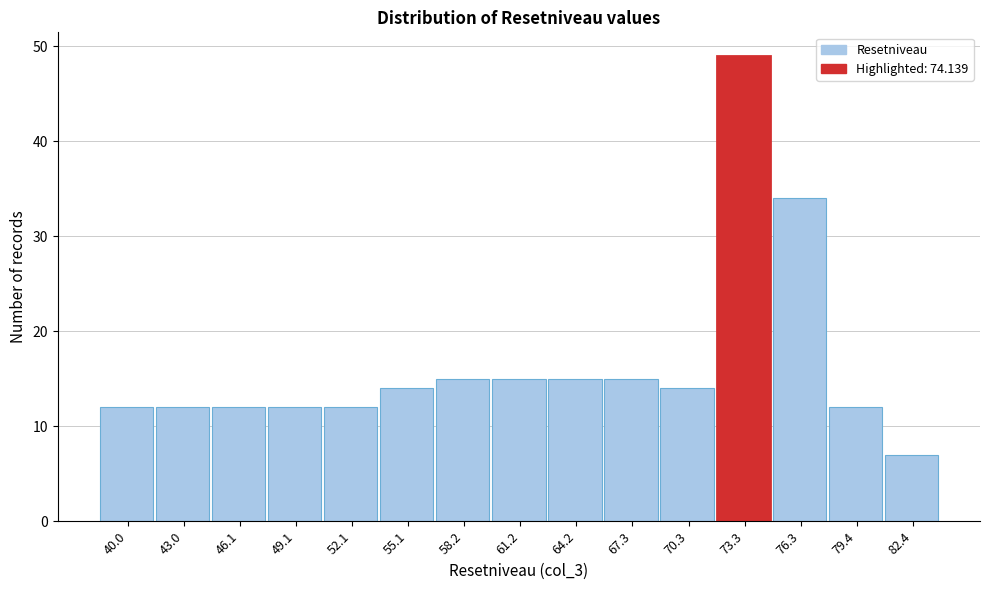

Reading left to right, transcribe this chart: for each bar, give the range it covers on the x-axis and its height. Neither the bar edges nor the heights are printed on the chart, so give them approximately, as read against the axes.

38.5 to 41.5: 12
41.5 to 44.5: 12
44.5 to 47.5: 12
47.5 to 50.5: 12
50.5 to 53.5: 12
53.5 to 56.5: 14
56.5 to 59.5: 15
59.5 to 62.5: 15
62.5 to 65.5: 15
65.5 to 69.0: 15
69.0 to 72.0: 14
72.0 to 75.0: 49
75.0 to 78.0: 34
78.0 to 81.0: 12
81.0 to 84.0: 7